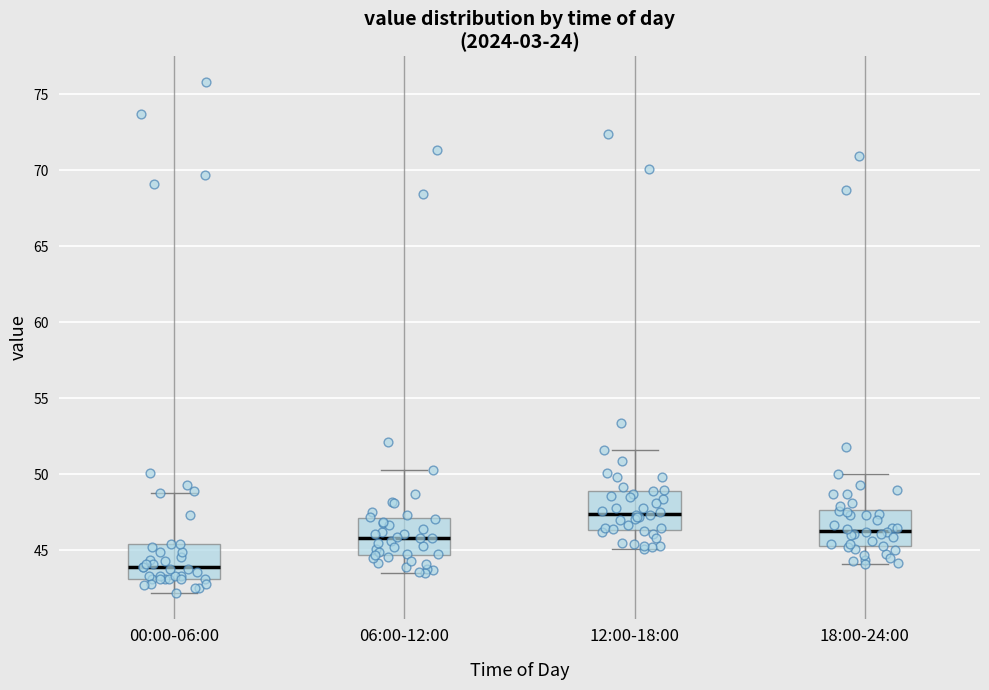

Reading left to right, read every box against the y-axis: the position of its median line, the range the box covers, and the ends of its whiskers. The values are not printed on the chart, so give them approximately, as read against the axis.

00:00-06:00: median 44.0, box 43.0 to 45.5, whiskers 42.0 to 49.0
06:00-12:00: median 46.0, box 44.5 to 47.0, whiskers 43.5 to 50.5
12:00-18:00: median 47.5, box 46.5 to 49.0, whiskers 45.0 to 51.5
18:00-24:00: median 46.5, box 45.5 to 47.5, whiskers 44.0 to 50.0